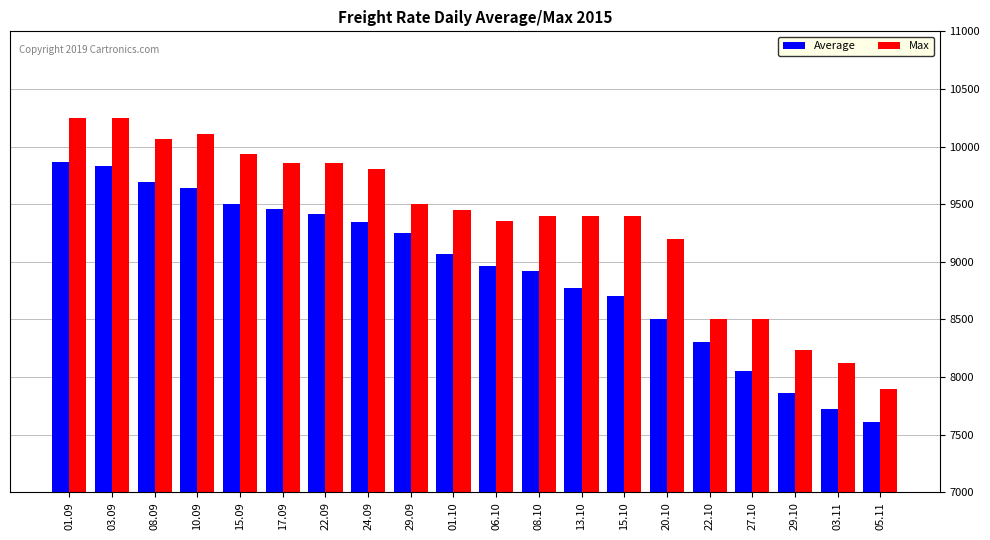

Reading left to right, list all the values displayed in this chart.

Average: 01.09=9862	03.09=9833	08.09=9694	10.09=9643	15.09=9502	17.09=9461	22.09=9413	24.09=9347	29.09=9249	01.10=9070	06.10=8965	08.10=8924	13.10=8772	15.10=8699	20.10=8500	22.10=8305	27.10=8049	29.10=7858	03.11=7725	05.11=7611
Max: 01.09=10250	03.09=10250	08.09=10063	10.09=10110	15.09=9936	17.09=9858	22.09=9858	24.09=9808	29.09=9500	01.10=9450	06.10=9350	08.10=9400	13.10=9400	15.10=9400	20.10=9200	22.10=8500	27.10=8500	29.10=8238	03.11=8125	05.11=7900